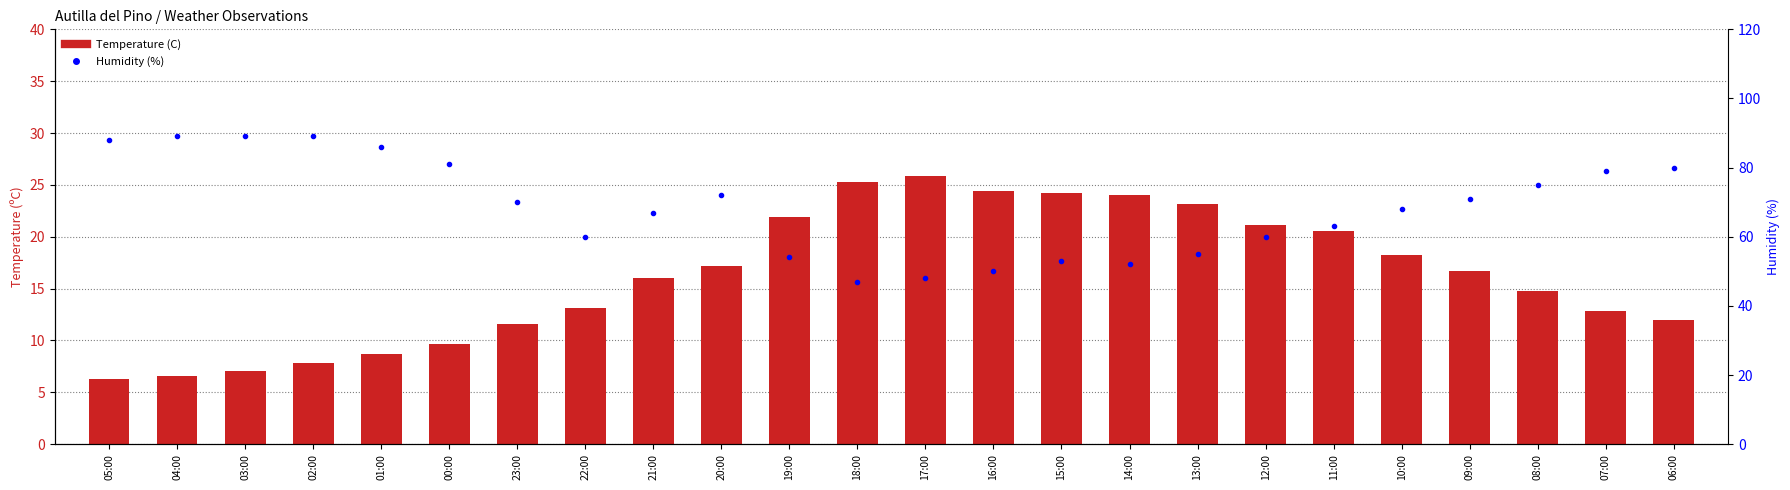

What is the highest value of the Humidity (%) series?

89.0